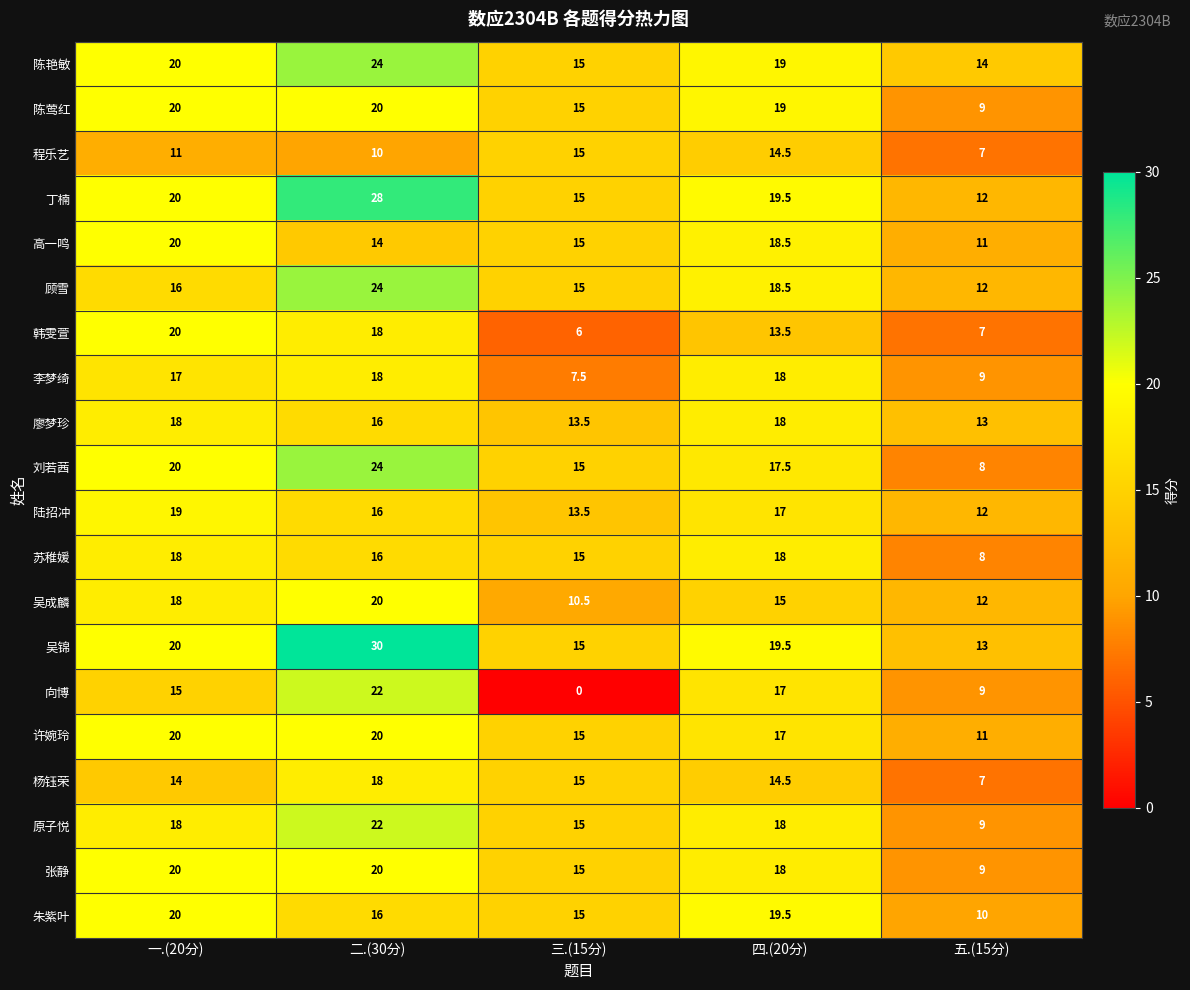

At which label is 陈莺红 closest to 14?

三.(15分)